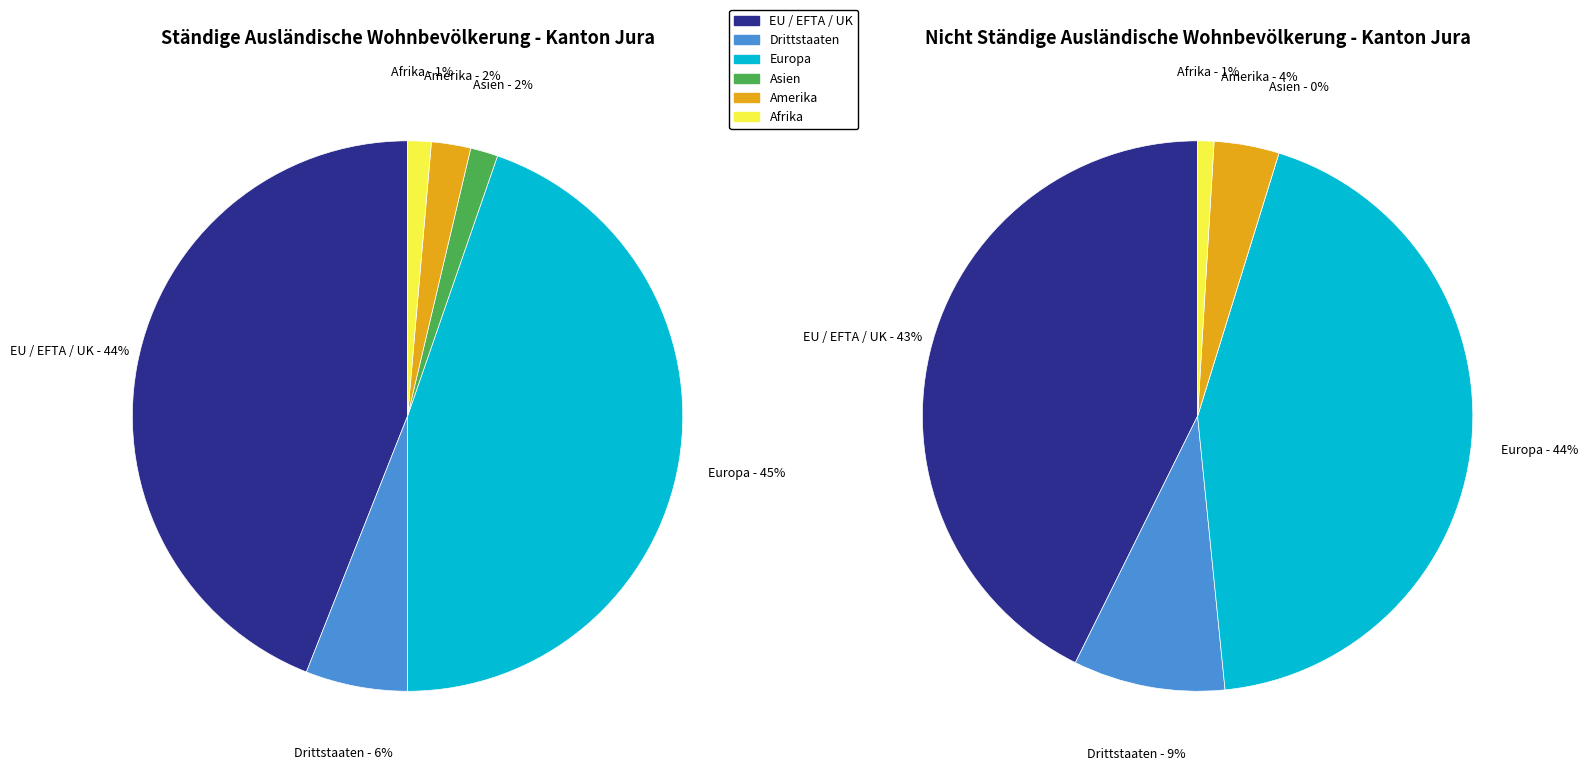

To the nearest percent, what is the difference between the Asien and Europa slice percentages?

44%